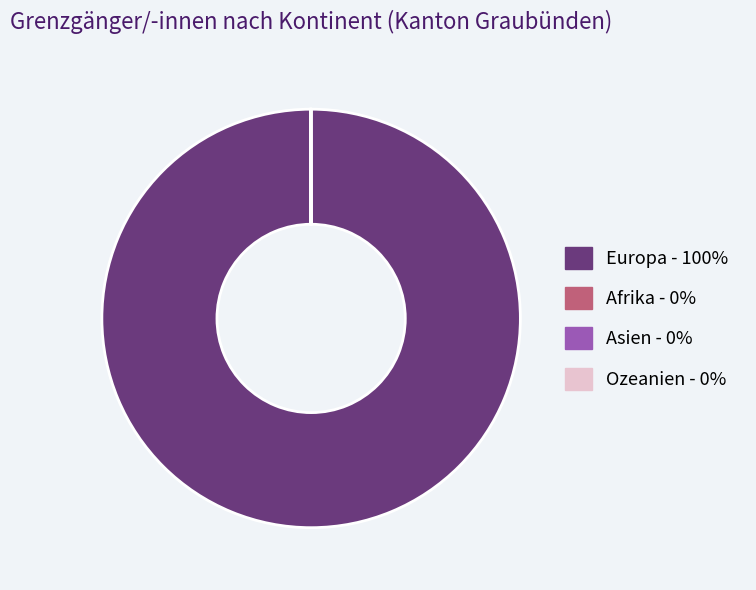

Is there any slice that represents more than half of the pie?

Yes